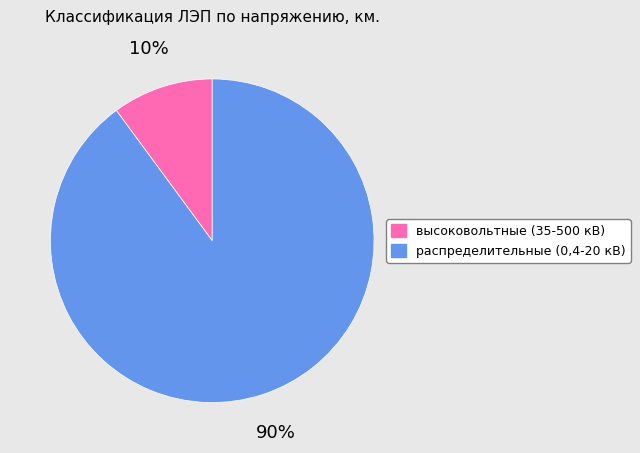

Between высоковольтные (35-500 кВ) and распределительные (0,4-20 кВ), which is larger?

распределительные (0,4-20 кВ)